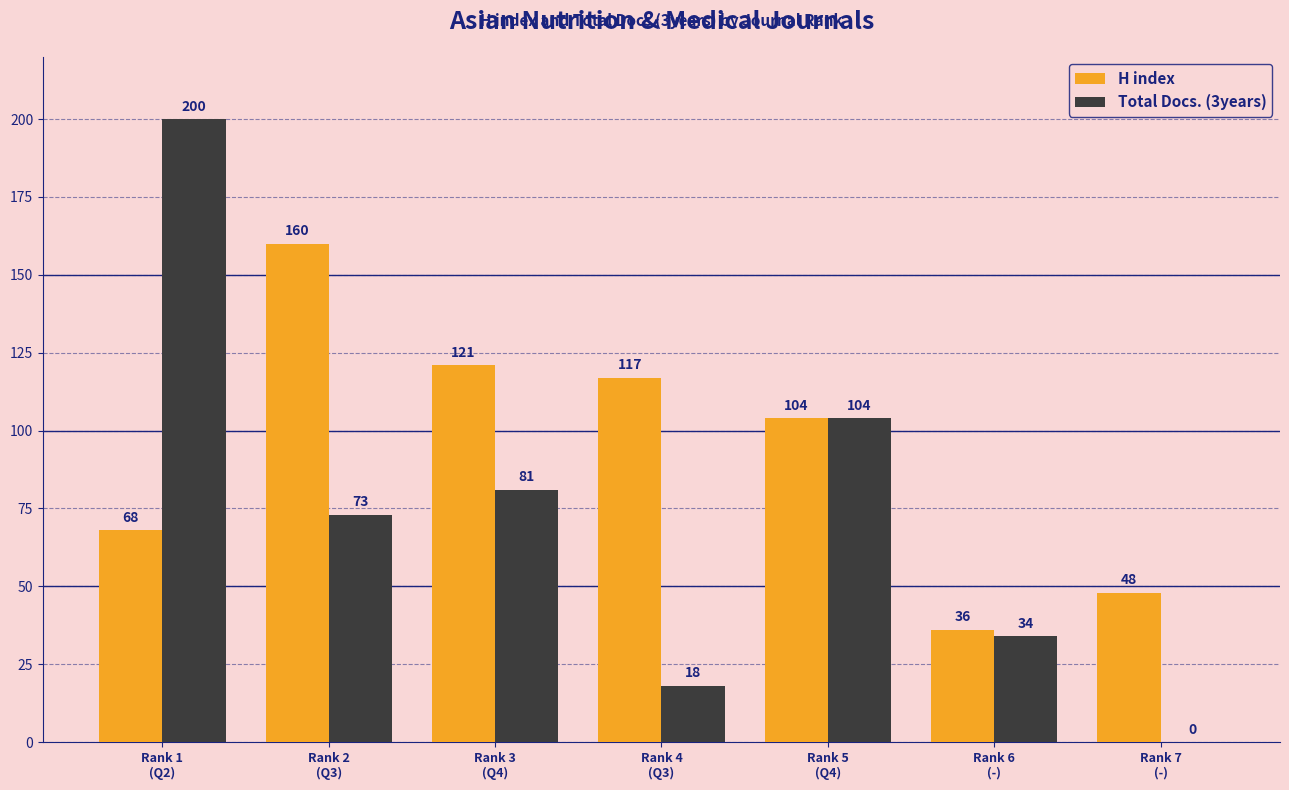

What is the sum of all Total Docs. (3years) values?

510